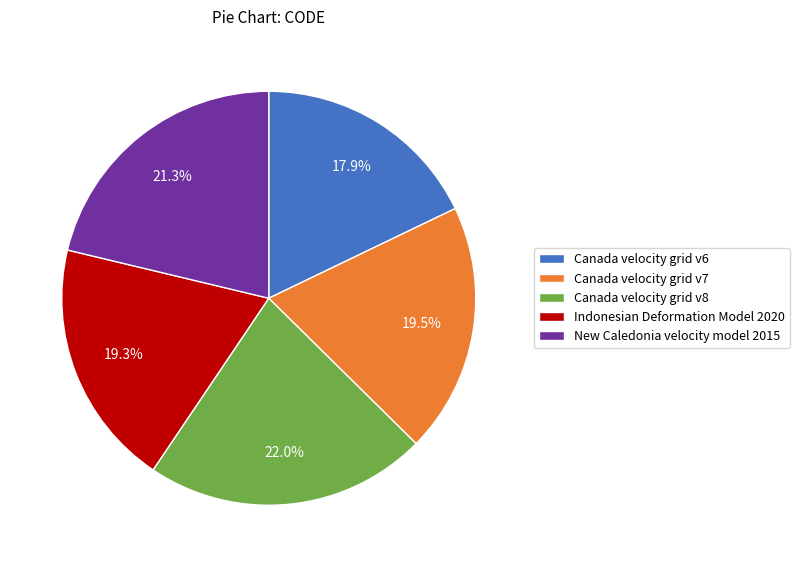

Does New Caledonia velocity model 2015 represent more than half of the total?

No